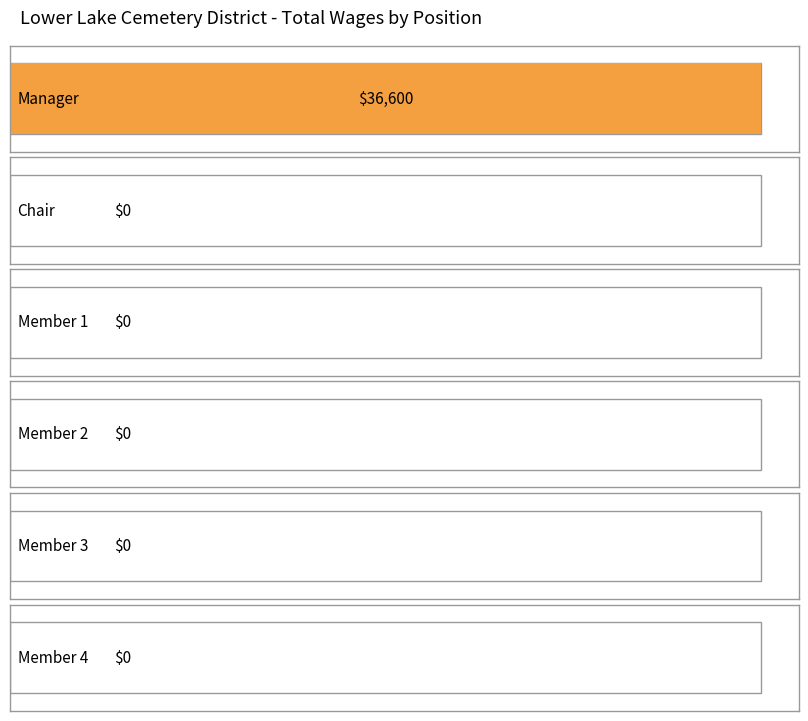

Reading left to right, extract all data points from this chart.

Manager=36600	Chair=0	Member=0	Member=0	Member=0	Member=0